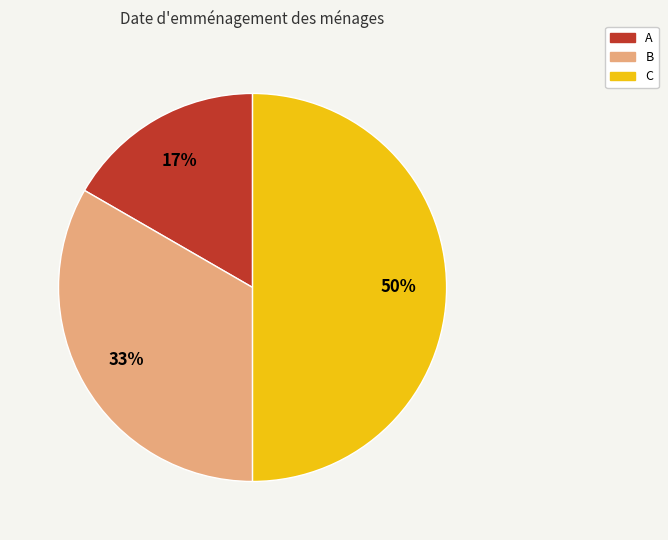

To the nearest percent, what is the average slice percentage?

33%